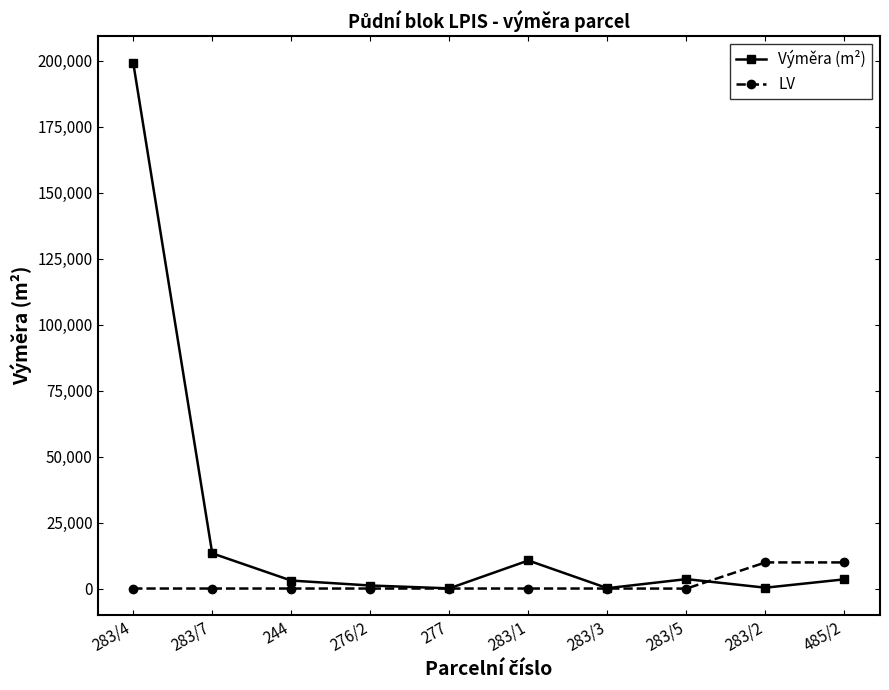

What is the average value of the Výměra (m²) series?

23600